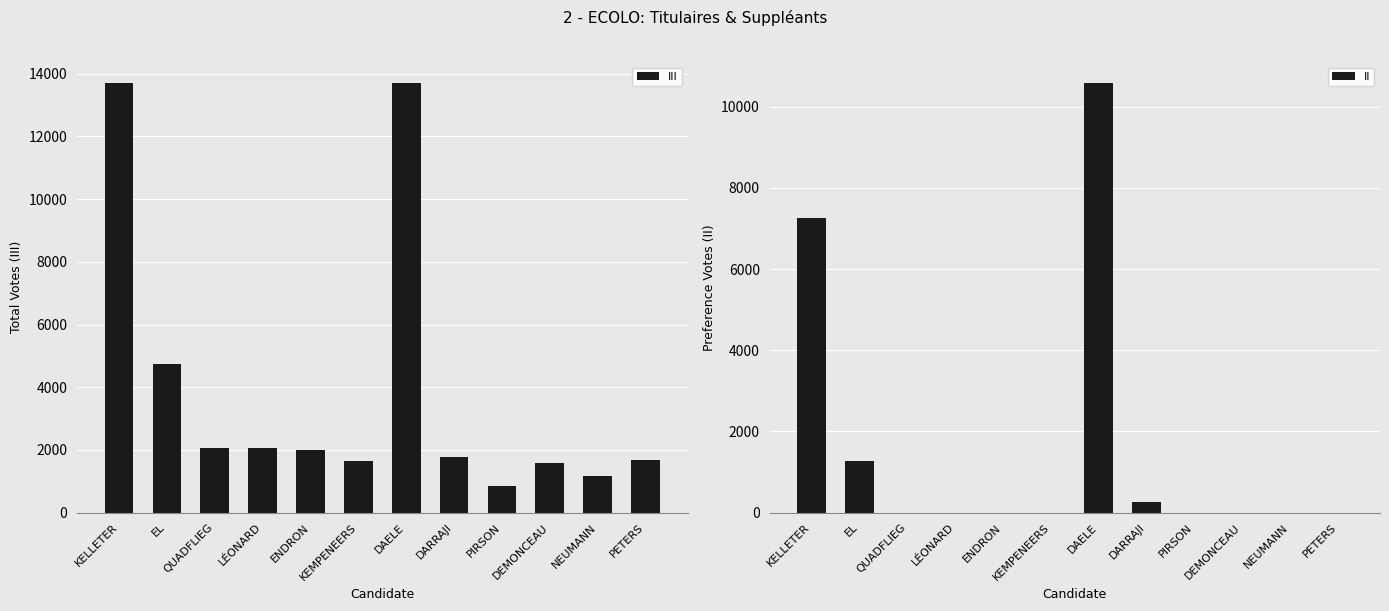

Are the bars horizontal?

No